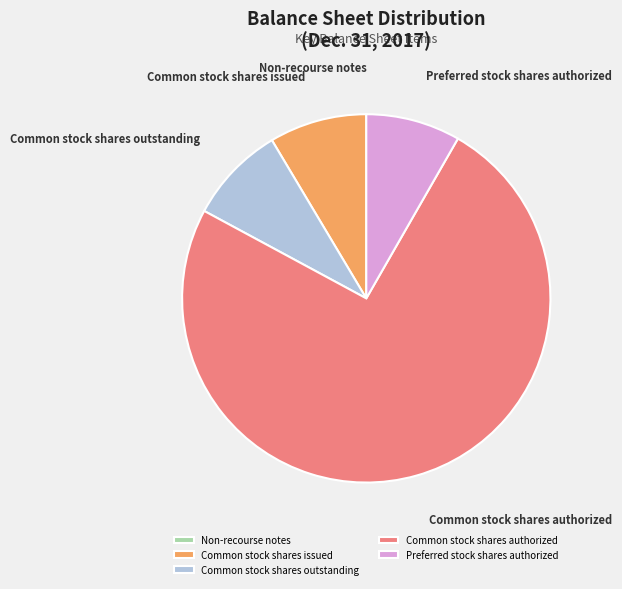

What is the largest slice in the pie chart?

Common stock shares authorized